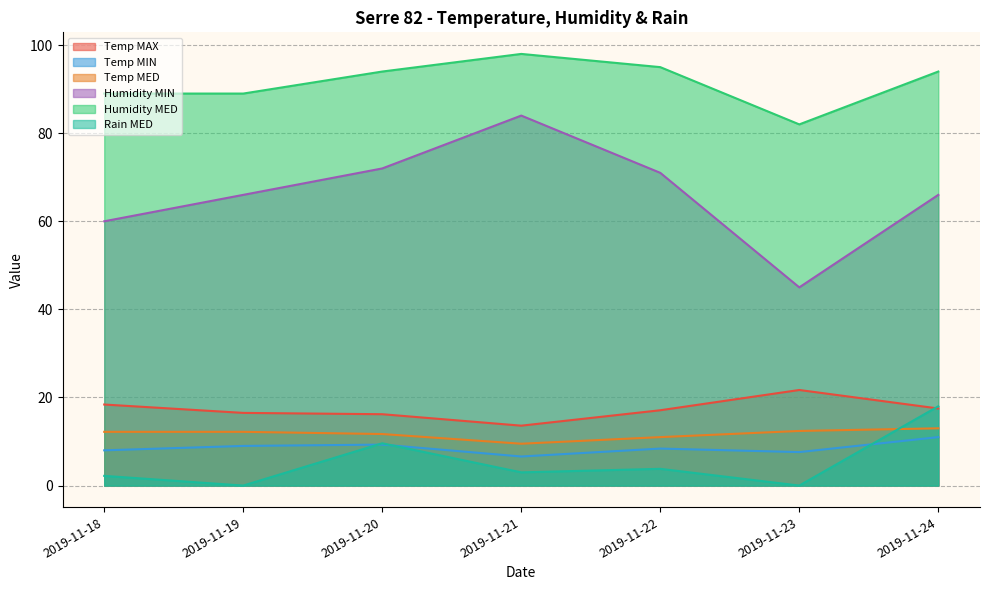

What is the maximum value for Humidity MED?

98.0